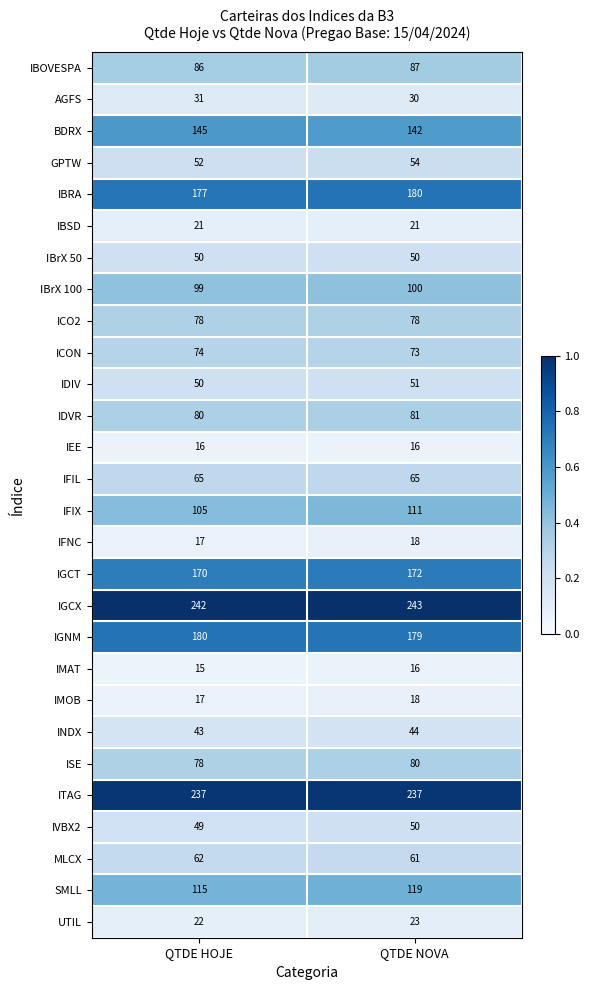

List the labels in order of IGCX value, smallest first.

QTDE HOJE, QTDE NOVA